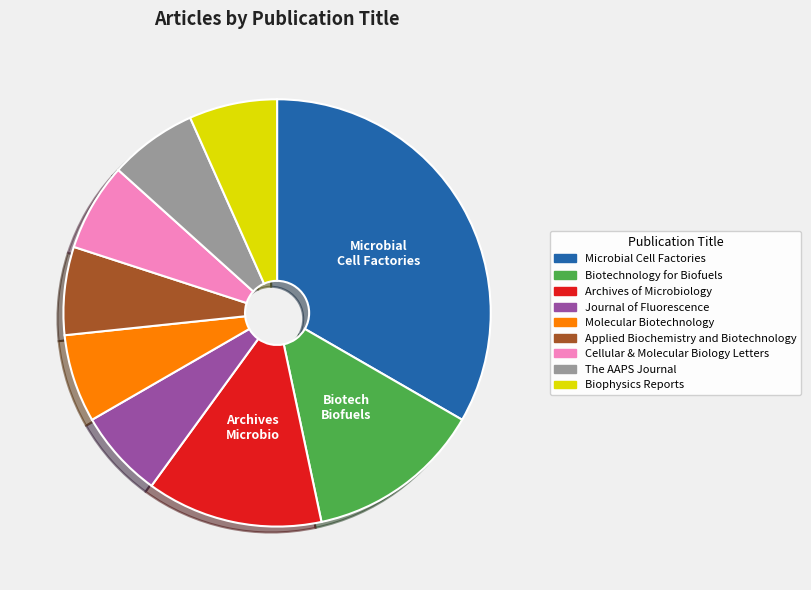

The Applied Biochemistry and Biotechnology slice represents 7% of the pie. True or false?

True